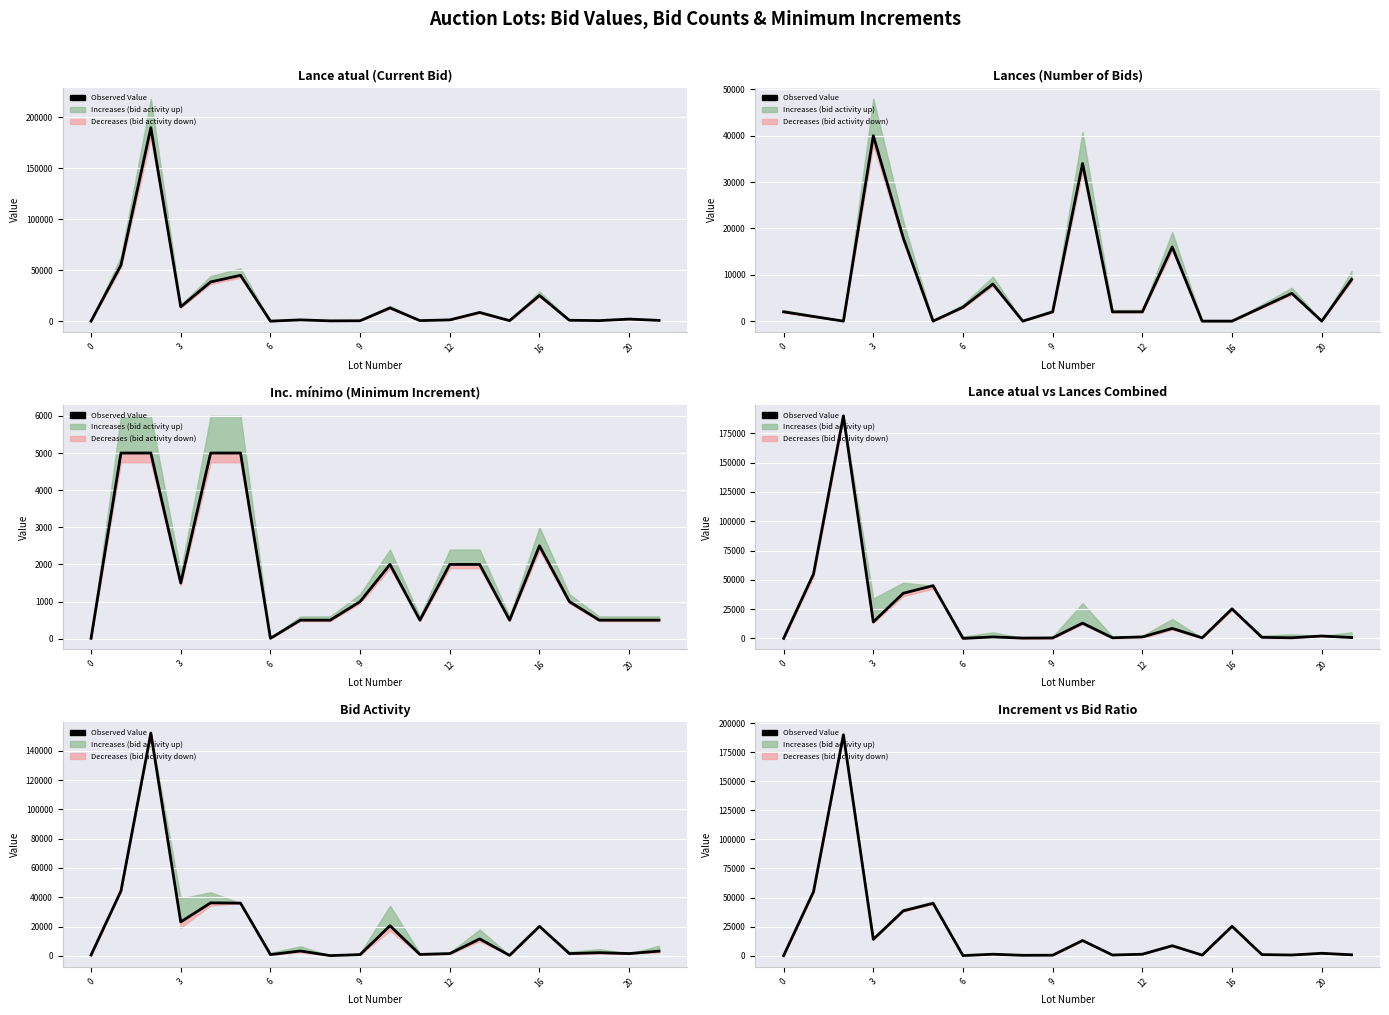

Is this an area chart (filled region under the line)?

No